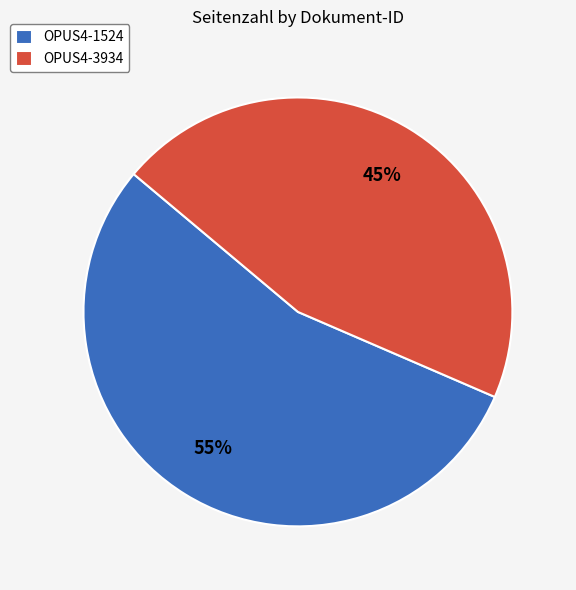

What is the largest slice in the pie chart?

OPUS4-1524